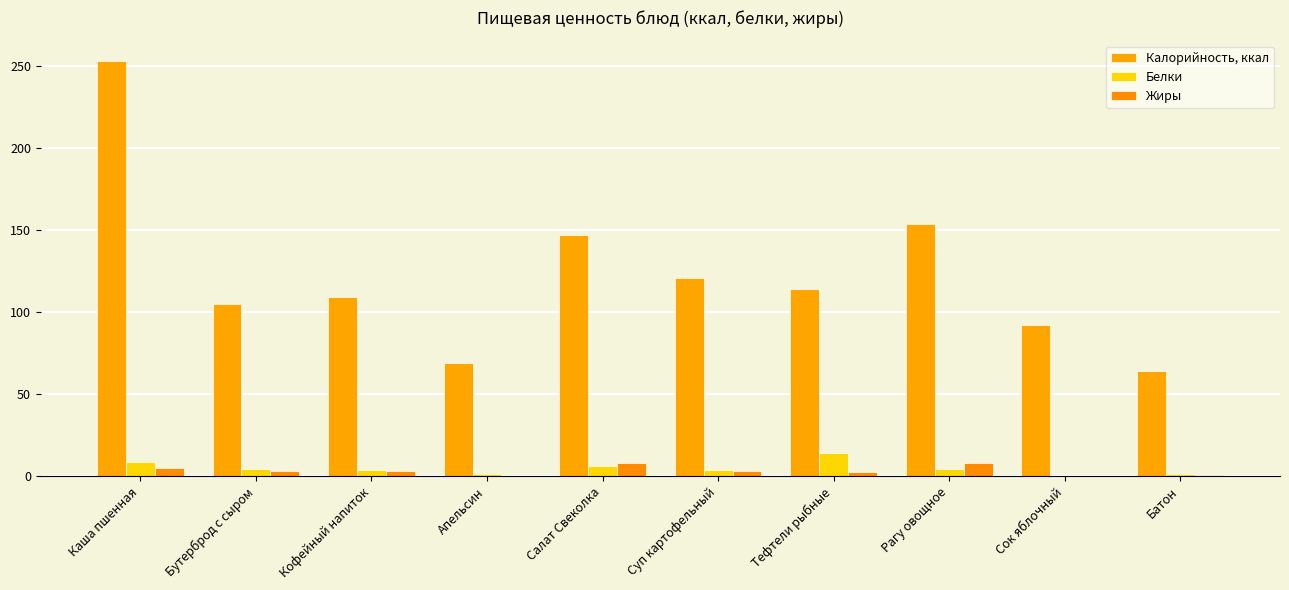

What is the sum of the Калорийность, ккал values at Апельсин and Бутерброд с сыром?

174.1